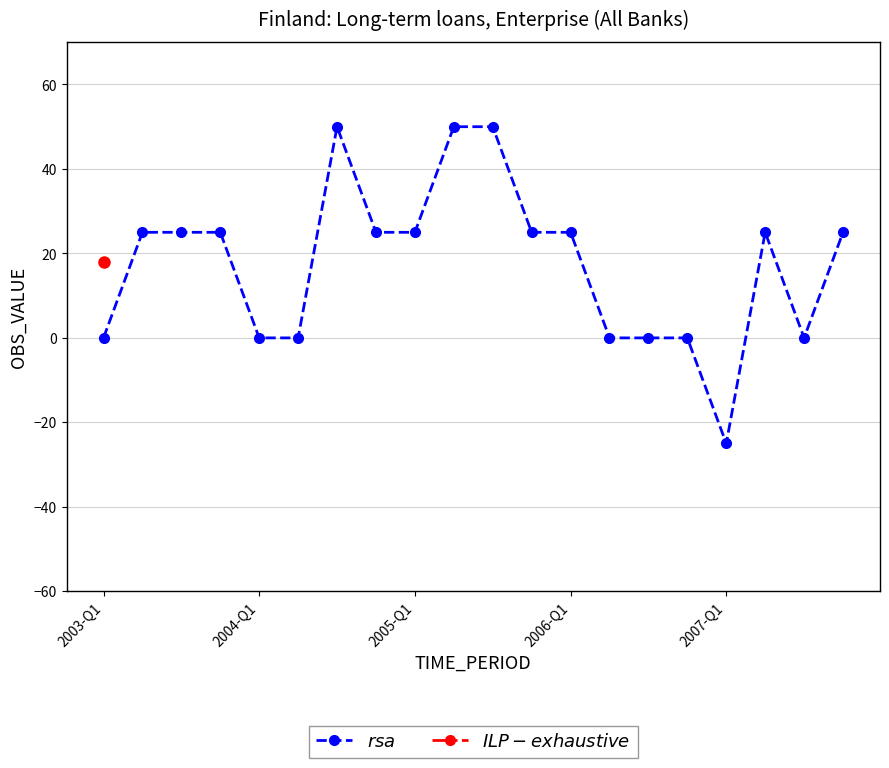

True or false: the data has more than 0 interior local peaks.

True